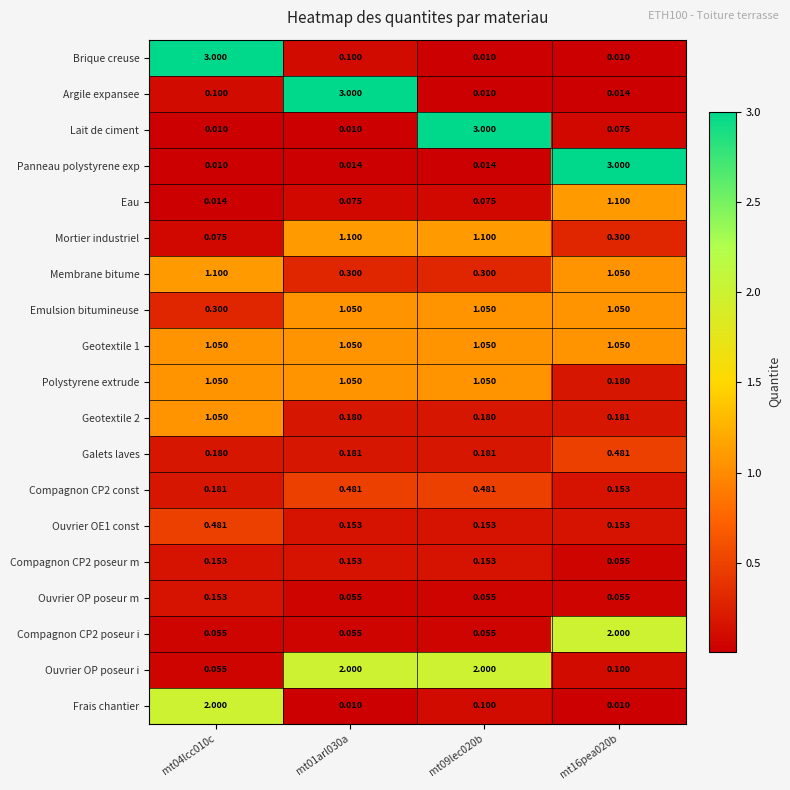

Is the value of Membrane bitume at mt16pea020b greater than the value of Mortier industriel at mt01arl030a?

No